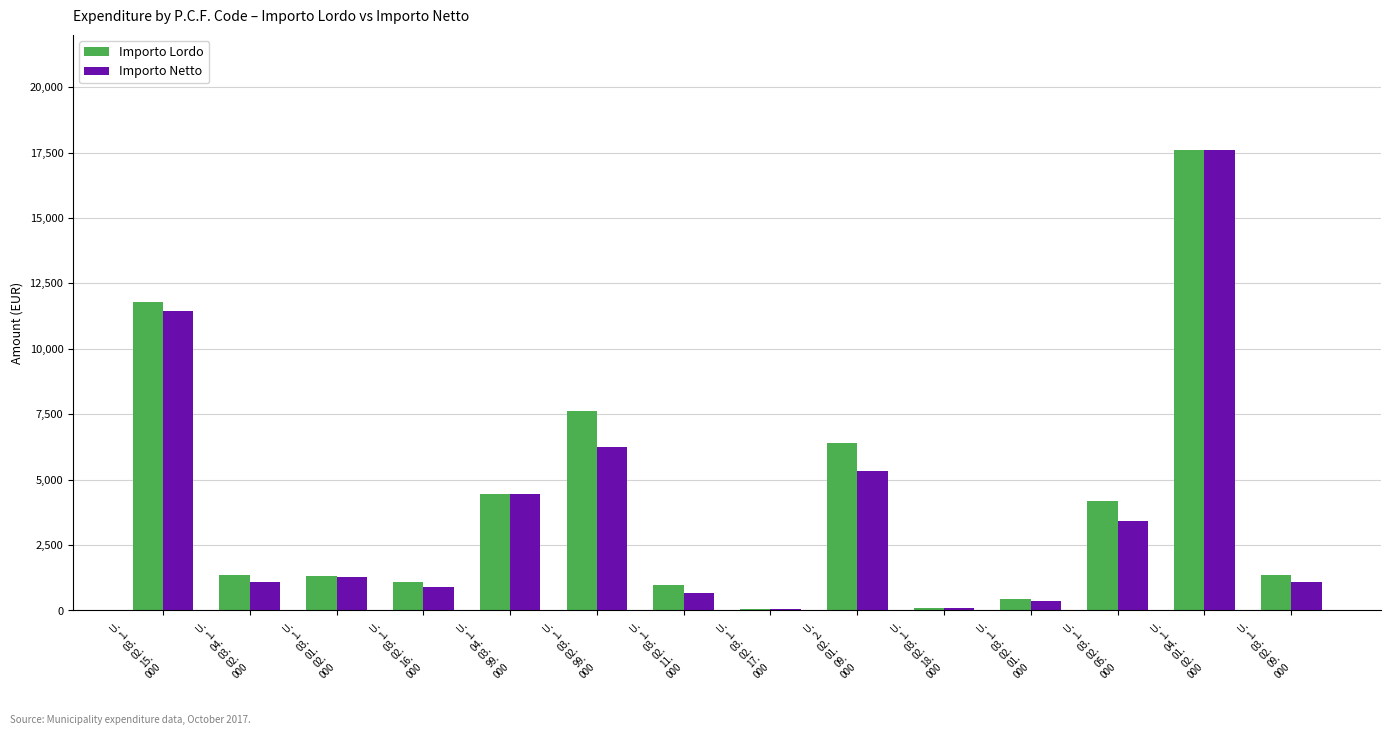

What is the minimum value shown in the chart?

72.0